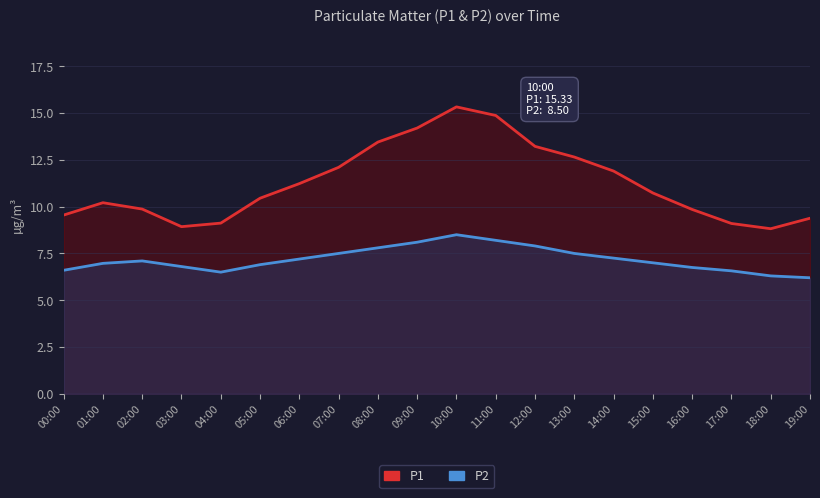

What is the difference between the second highest and minimum values in the P1 series?

6.0